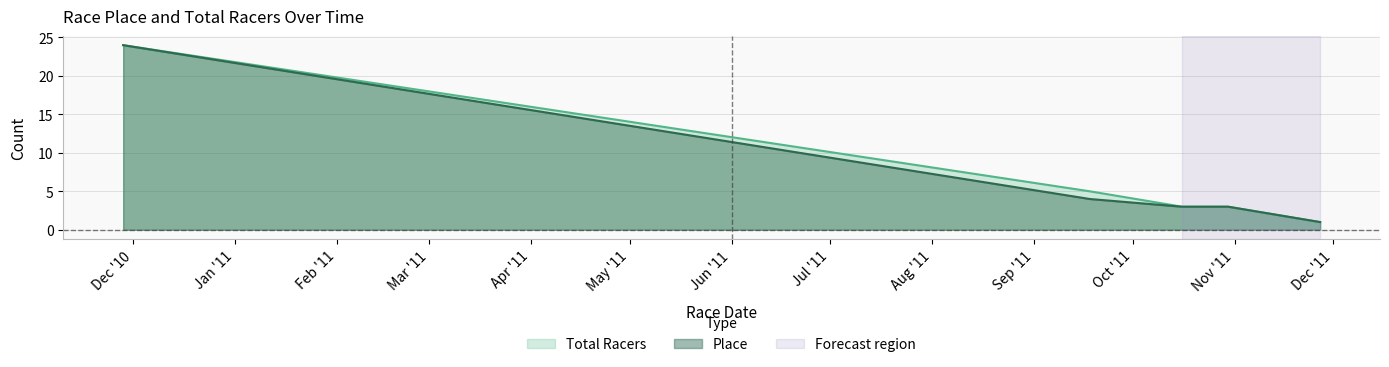

Which series has the widest spread of values?

Place